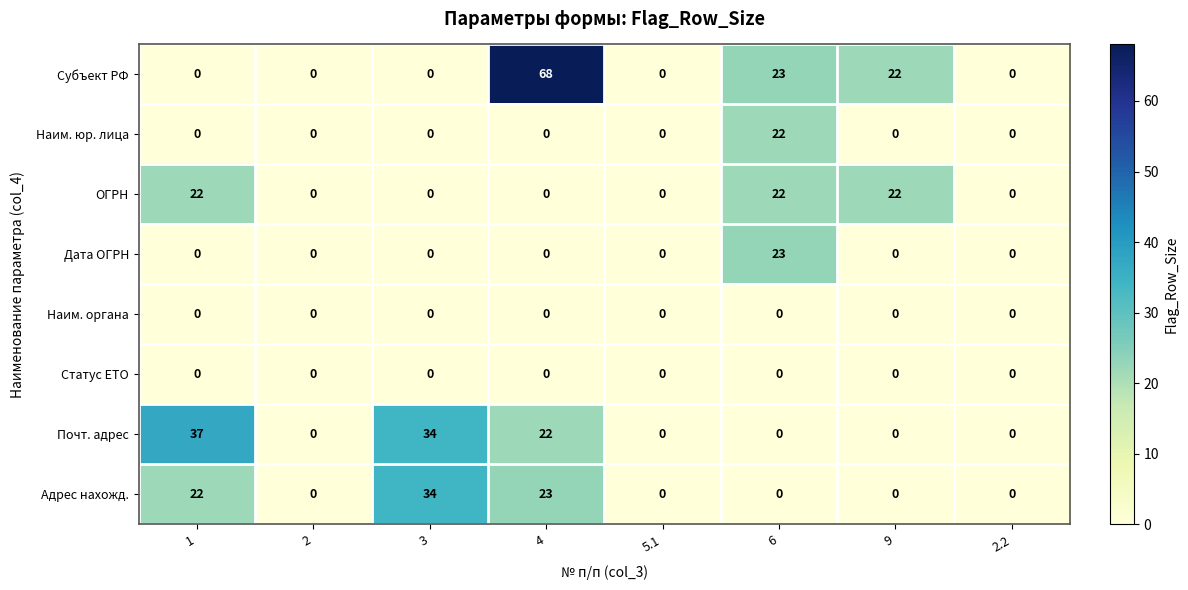

What is the total value across all series at 1?

81